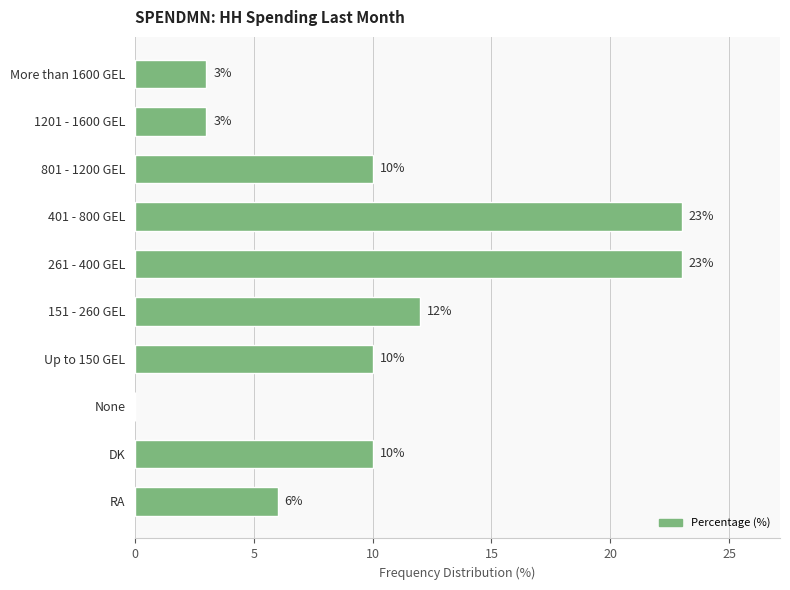

Reading top to bottom, extract all data points from this chart.

More than 1600 GEL=3	1201 - 1600 GEL=3	801 - 1200 GEL=10	401 - 800 GEL=23	261 - 400 GEL=23	151 - 260 GEL=12	Up to 150 GEL=10	None=0	DK=10	RA=6